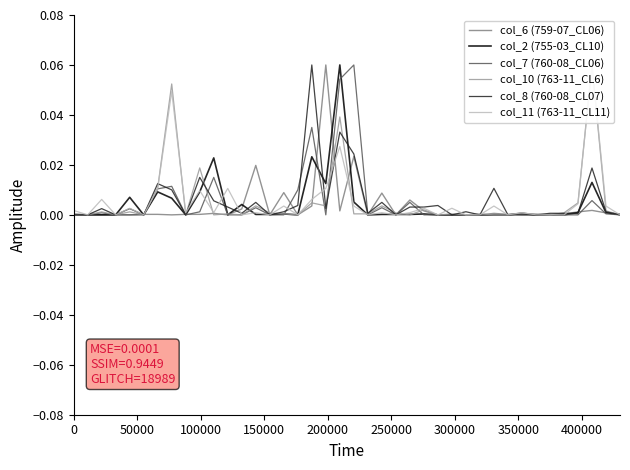

How many lines are shown in the chart?

6